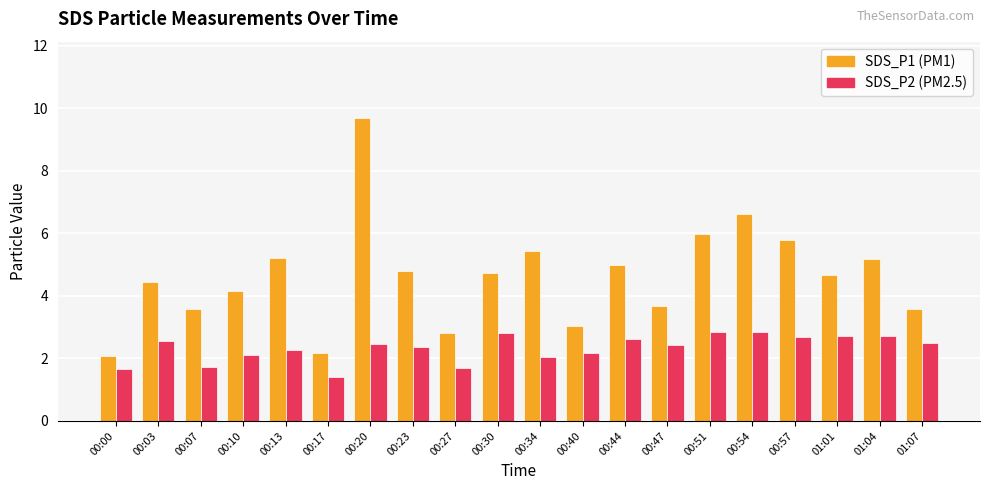

At which category is the sum across all series the highest?

00:20